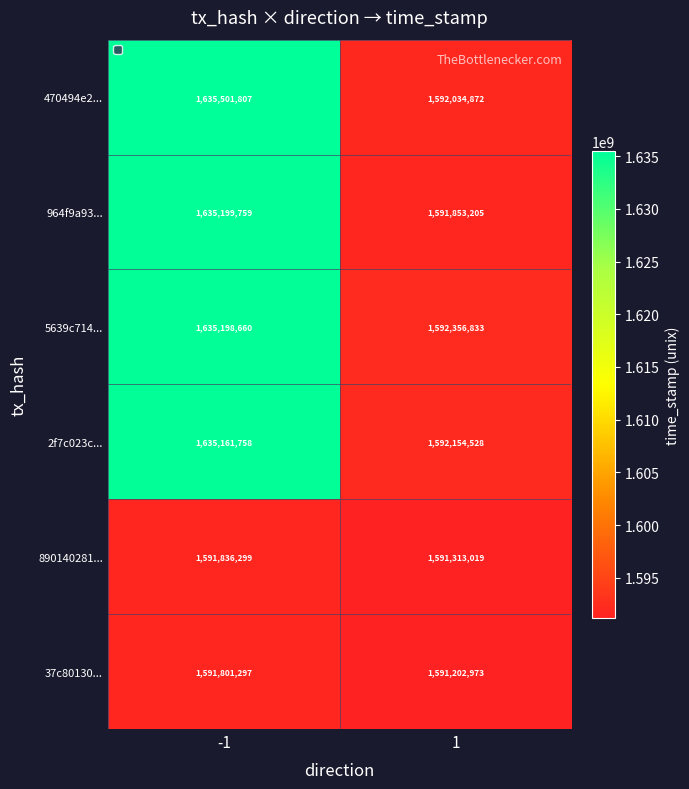

Reading left to right, list all the values displayed in this chart.

470494e2...: -1=1635501807	1=1592034872
964f9a93...: -1=1635199759	1=1591853205
5639c714...: -1=1635198660	1=1592356833
2f7c023c...: -1=1635161758	1=1592154528
890140281...: -1=1591836299	1=1591313019
37c80130...: -1=1591801297	1=1591202973